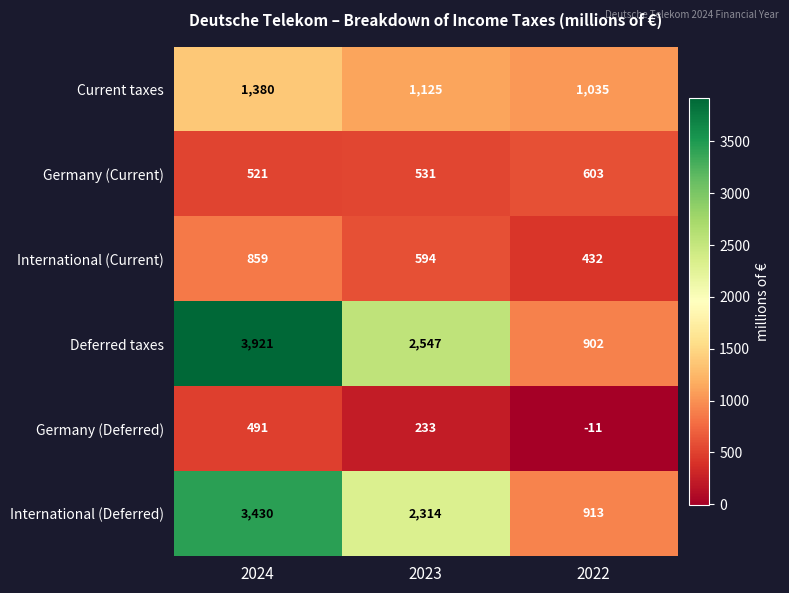

What is the greatest value displayed?

3921